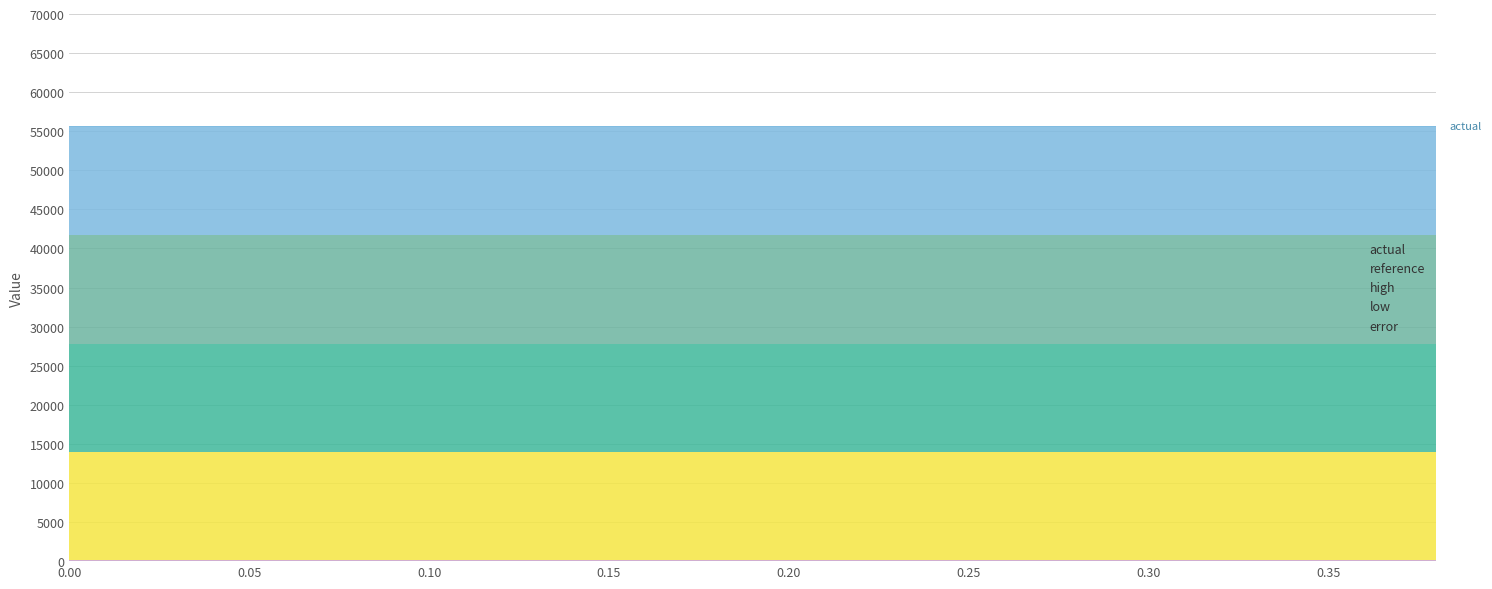

Does the chart have visible grid lines?

Yes